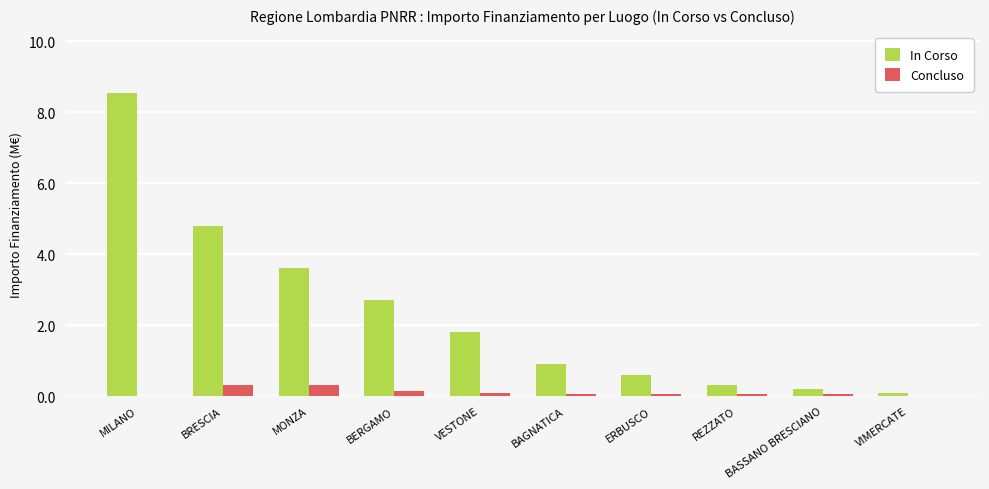

At which category does the chart reach its peak across all series?

MILANO